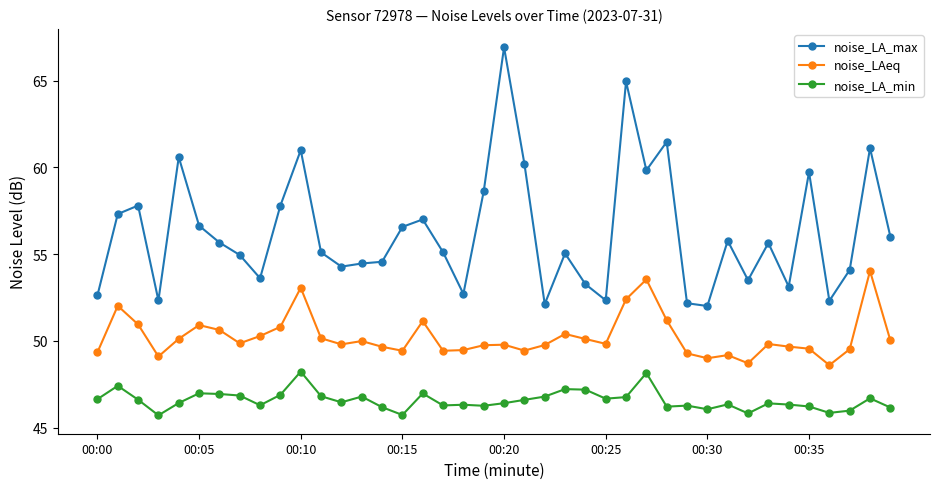

True or false: noise_LAeq and noise_LA_min intersect in this chart.

False